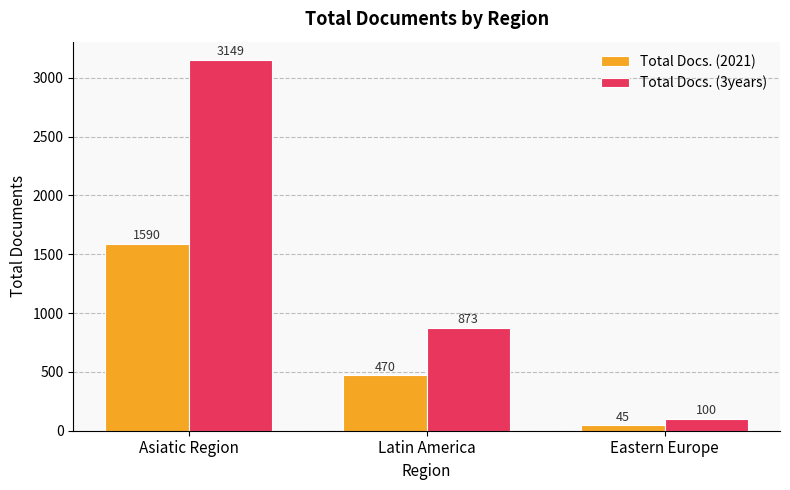

What is the label of the 1st bar from the right?

Eastern Europe